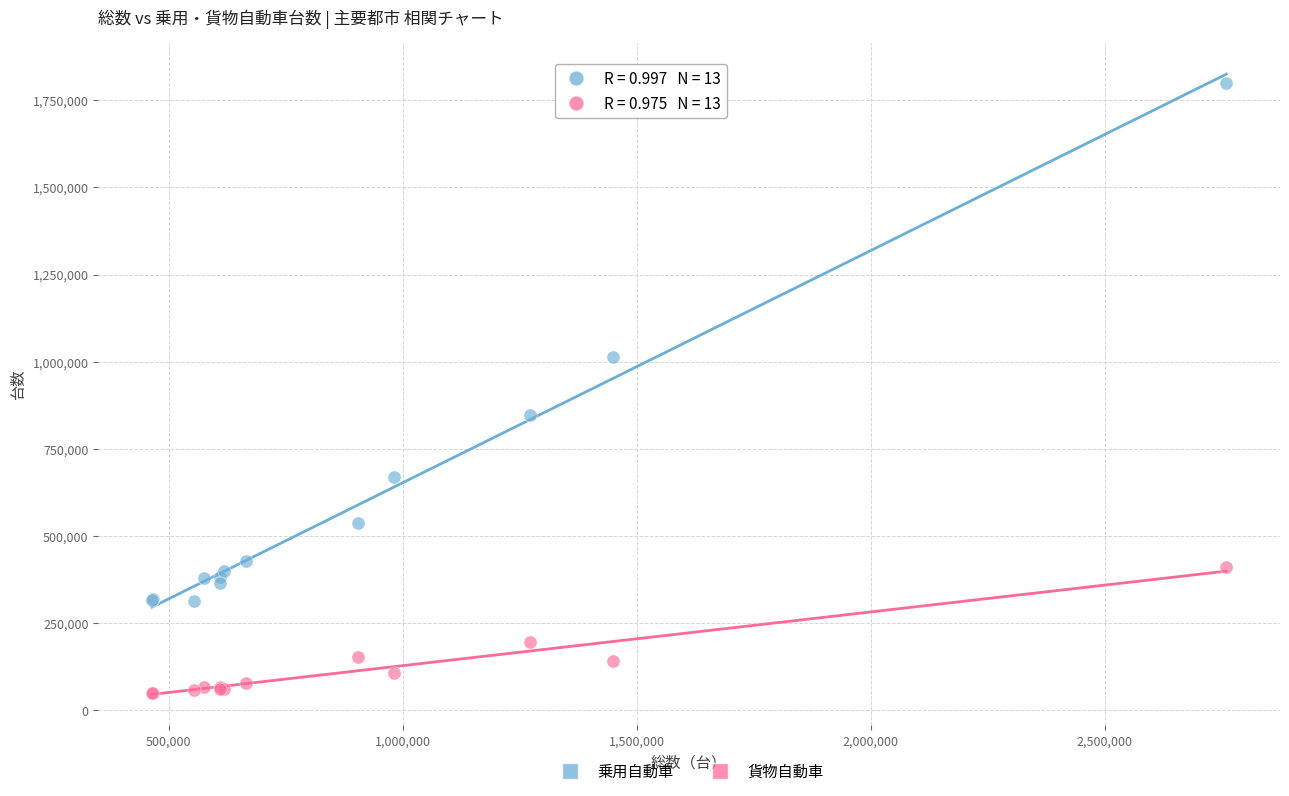

Which series reaches the maximum Y coordinate?

乗用自動車